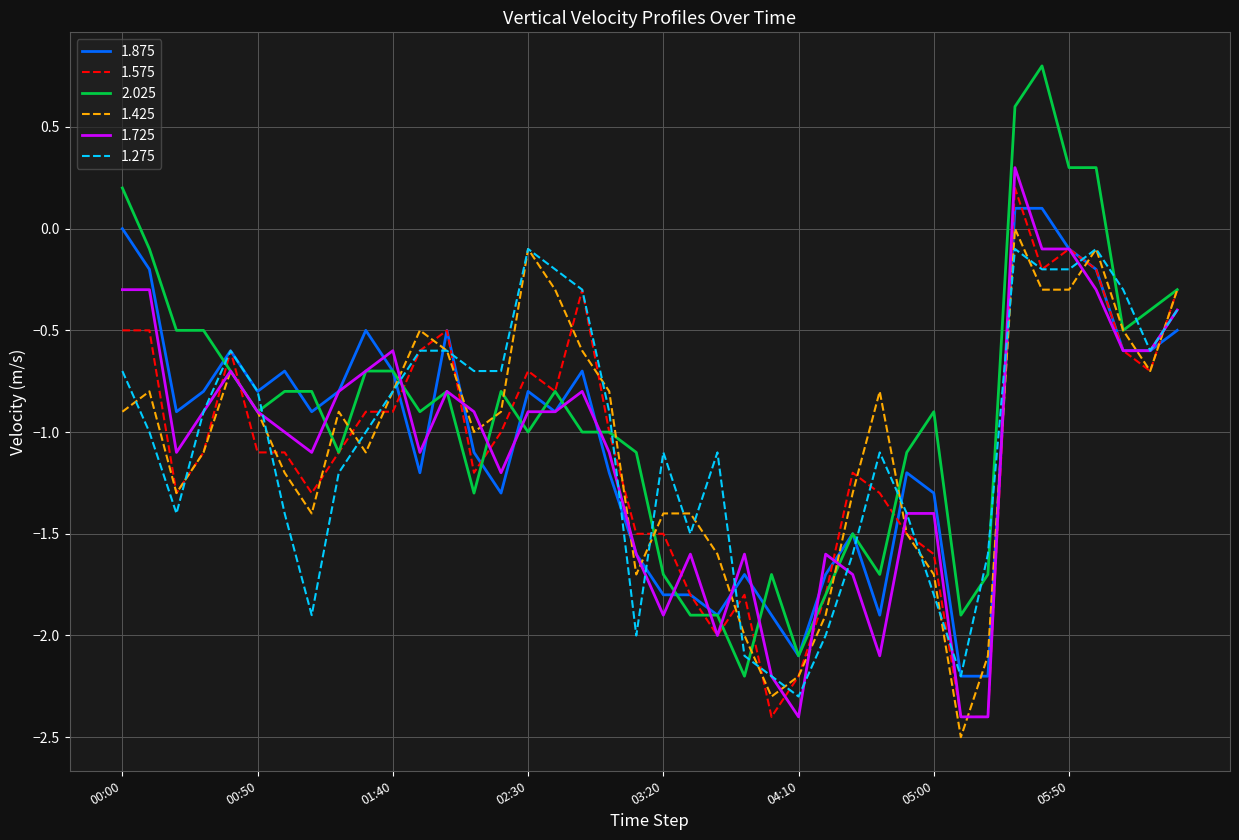

What is the minimum value shown in the chart?

-2.5